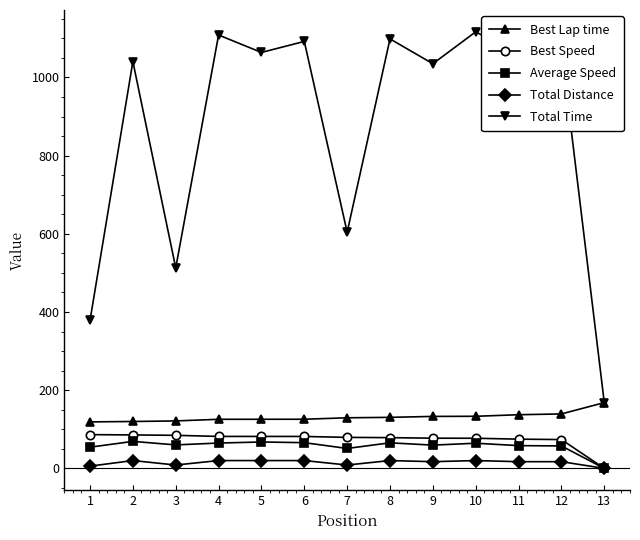

At which label does Total Distance first exceed 17?

2